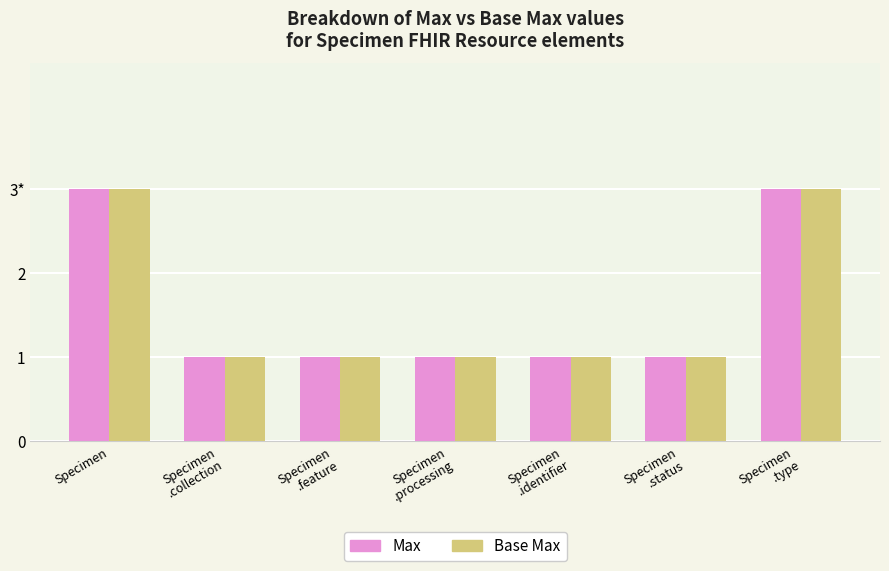

What are all the series names shown in the legend?

Max, Base Max